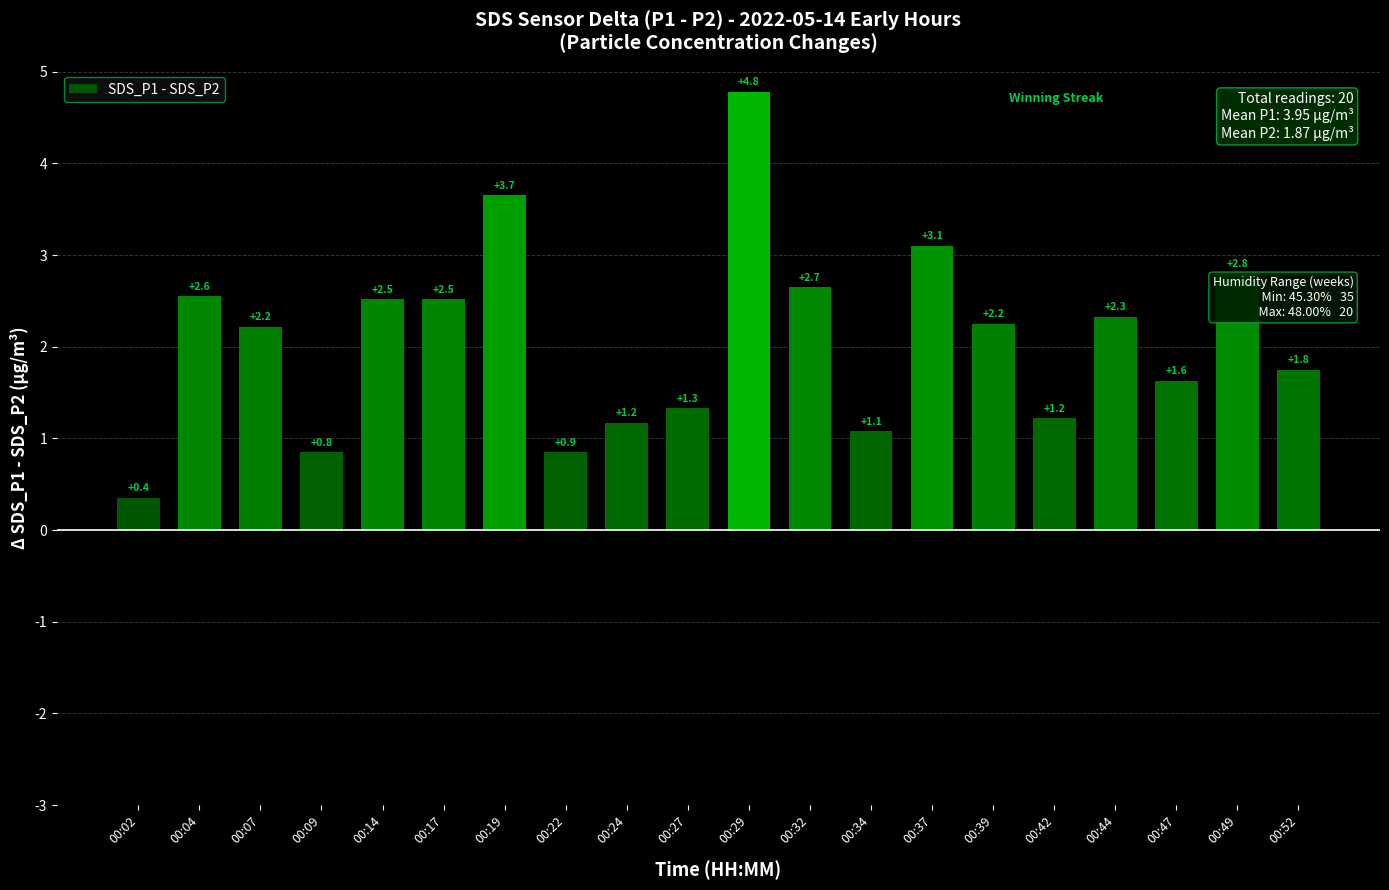

The chart shows a value of 0.9 at 00:22. True or false?

True